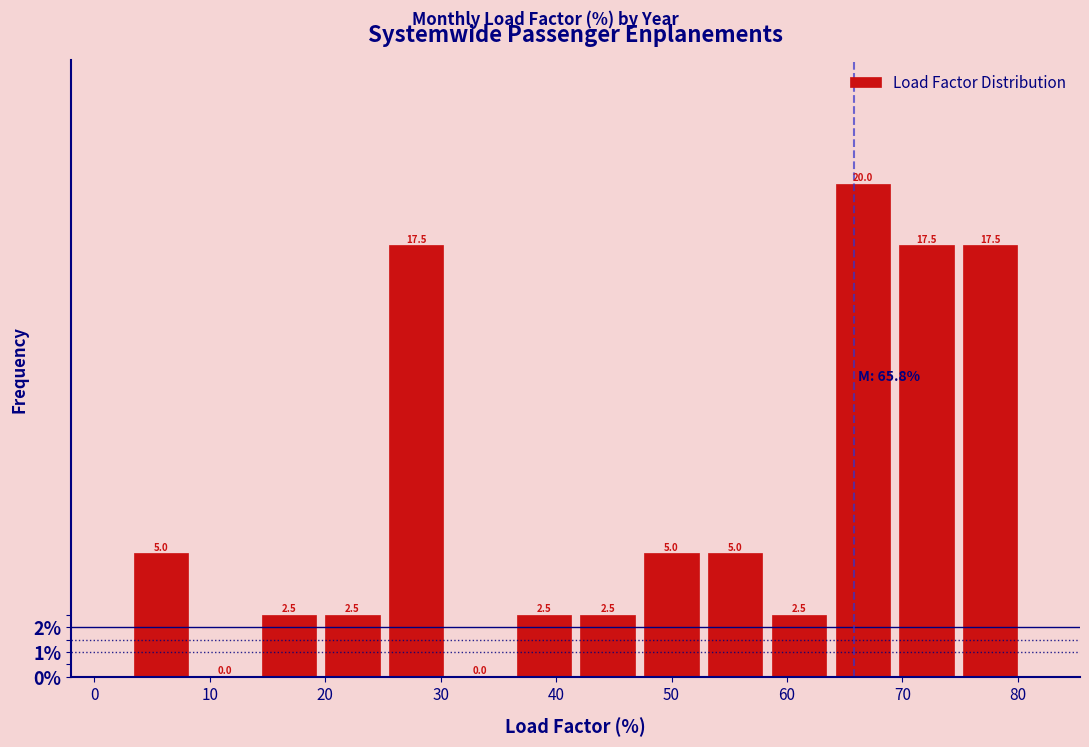

Reading left to right, transcribe this chart: for each bar, give the range it covers on the x-axis and its height. The bar edges are not printed on the chart, so give them approximately, as read against the axis.

3 to 9: 5.0
9 to 14: 0.0
14 to 20: 2.5
20 to 25: 2.5
25 to 31: 17.5
31 to 36: 0.0
36 to 42: 2.5
42 to 47: 2.5
47 to 53: 5.0
53 to 58: 5.0
58 to 64: 2.5
64 to 69: 20.0
69 to 75: 17.5
75 to 80: 17.5